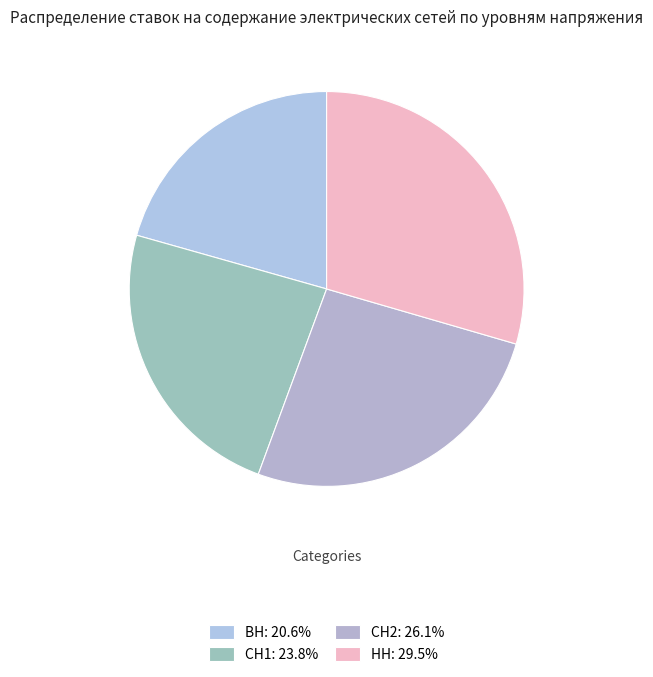

Is it true that ВН is 21% of the pie?

True